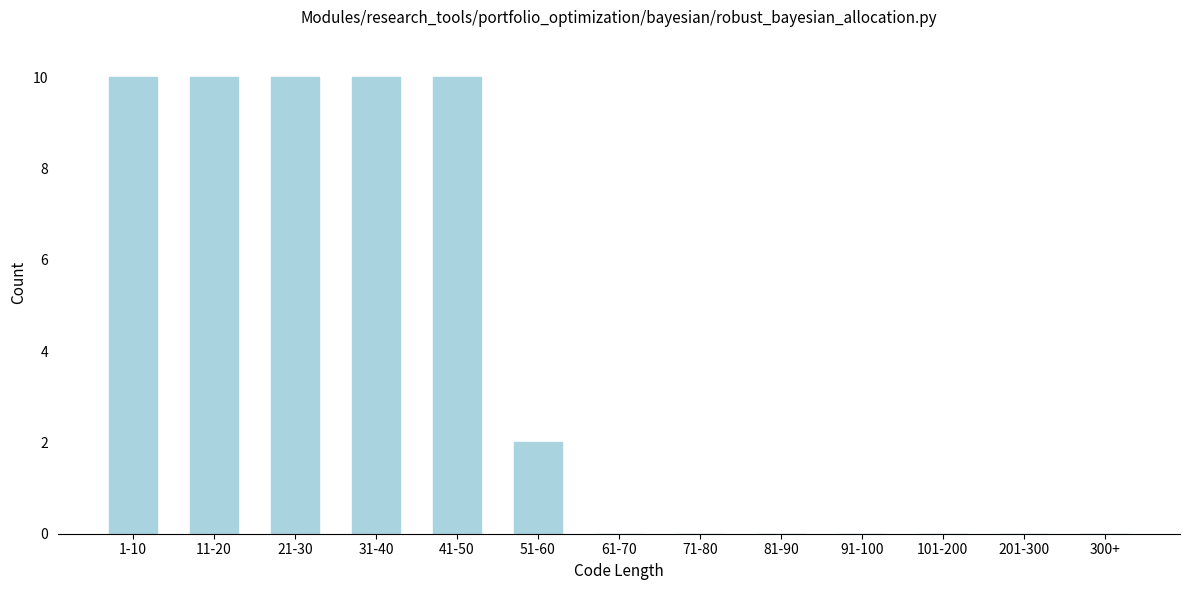

Reading right to left, transcribe all the data shown in this chart.

300+=0	201-300=0	101-200=0	91-100=0	81-90=0	71-80=0	61-70=0	51-60=2	41-50=10	31-40=10	21-30=10	11-20=10	1-10=10